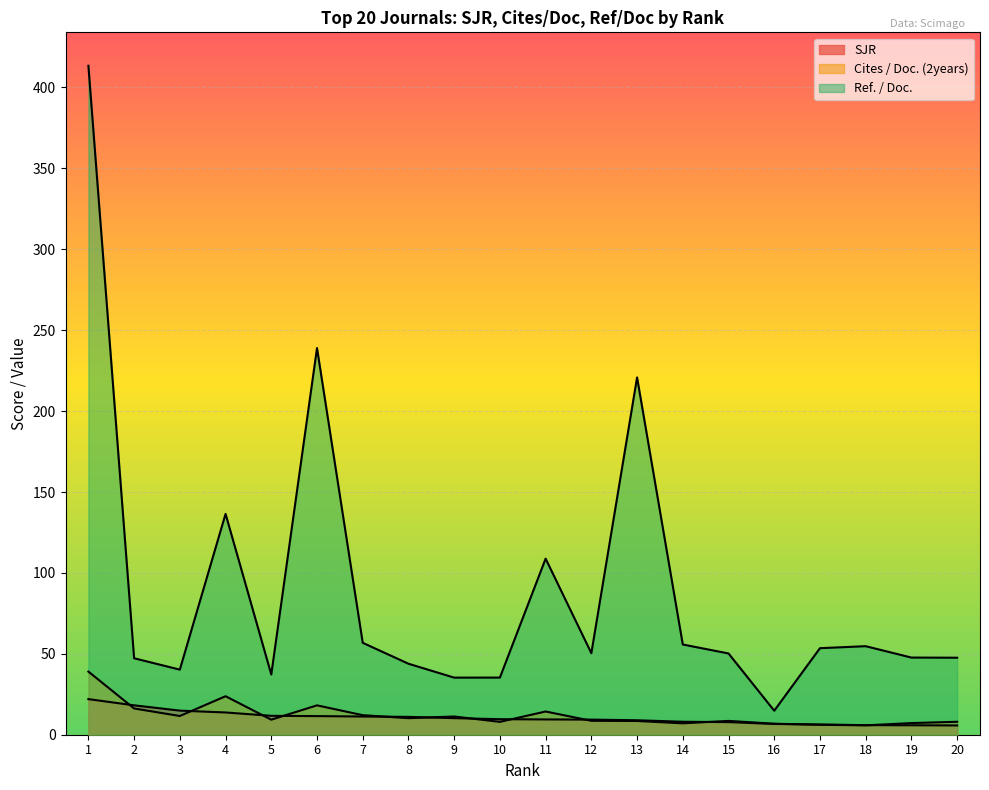

What is the approximate value of Ref. / Doc. at 1?

413.4